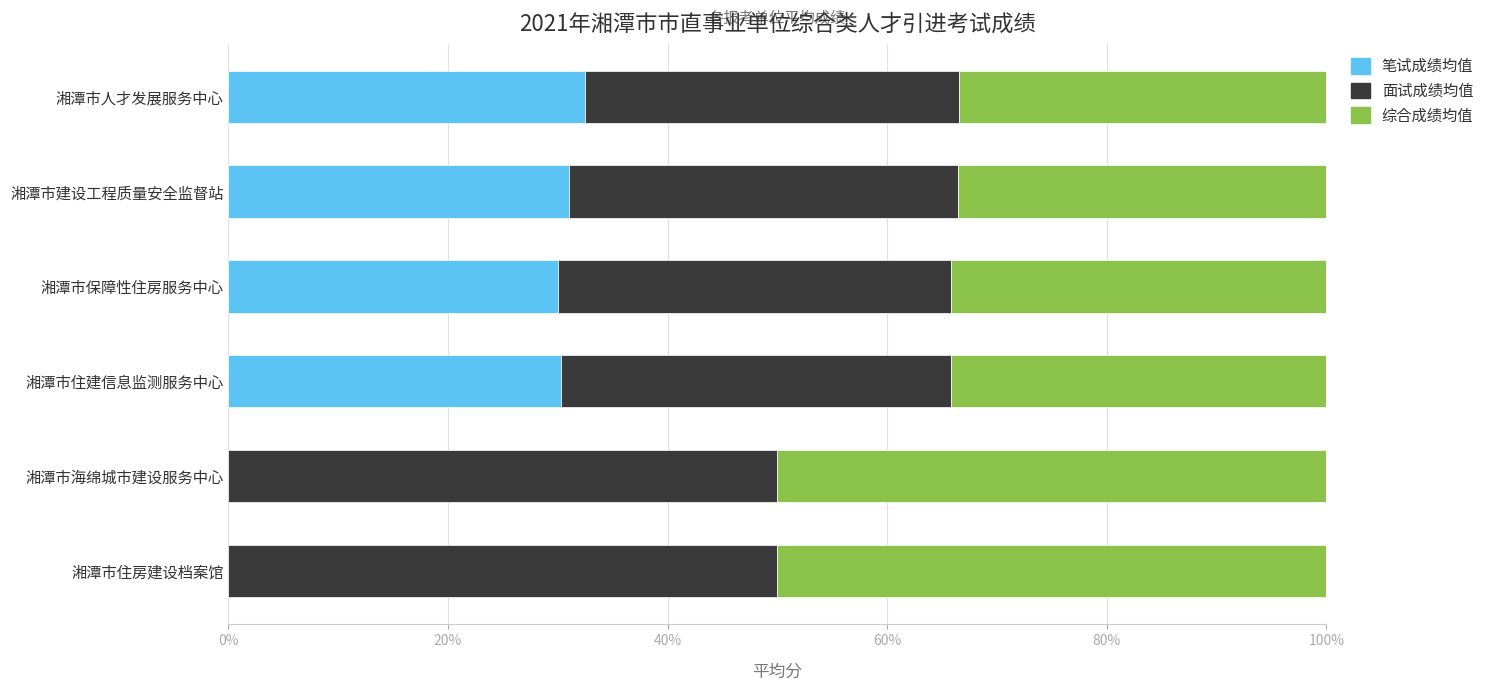

What is the maximum value for 笔试成绩均值?

32.5